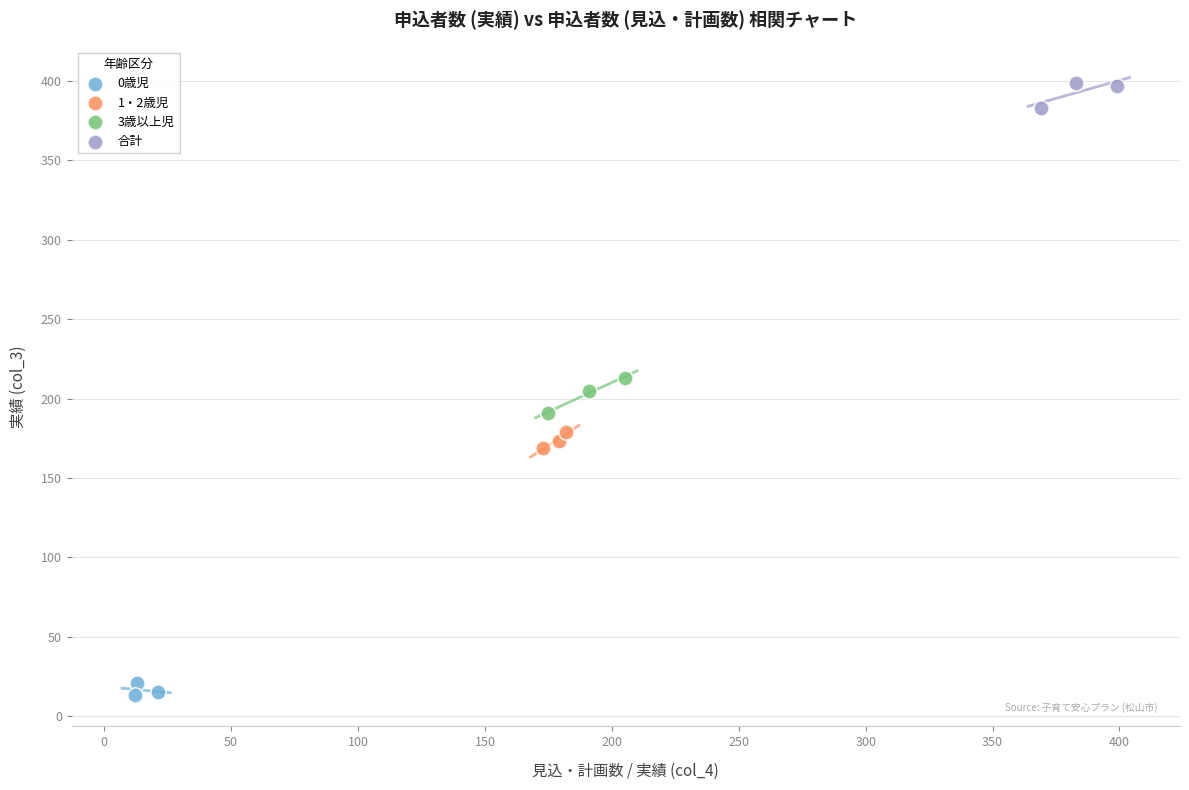

Which series reaches the maximum Y coordinate?

合計